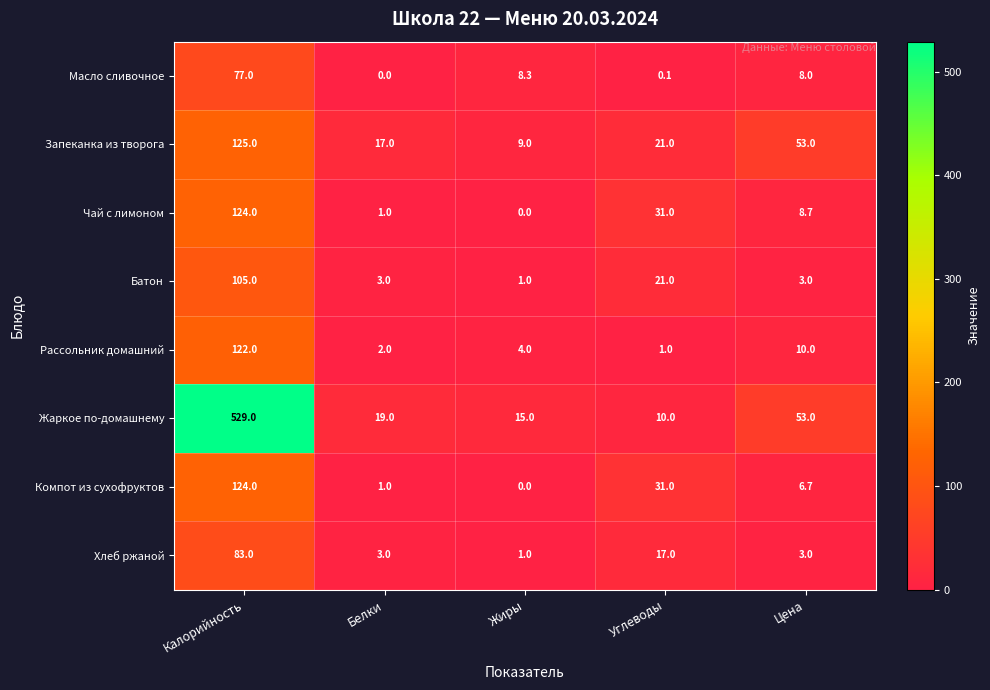

Which series has the largest total across all categories?

Жаркое по-домашнему